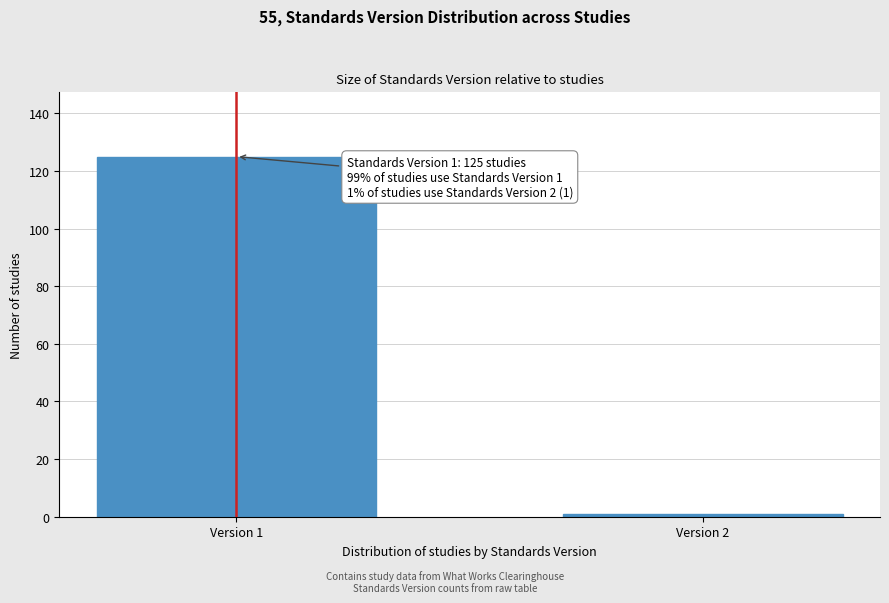

Reading right to left, transcribe all the data shown in this chart.

1	125